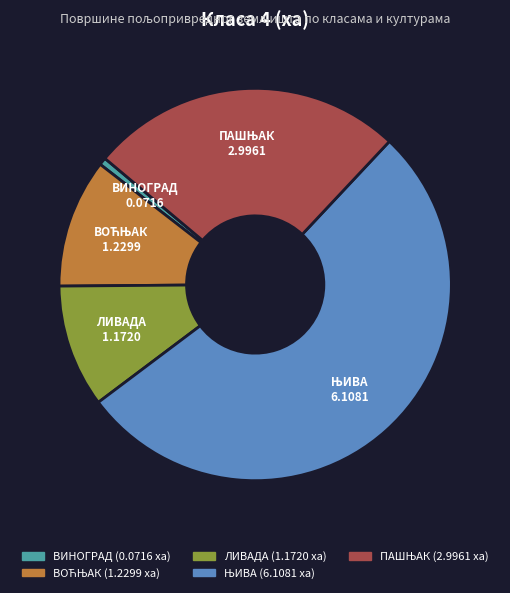

The ВИНОГРАД slice represents 1% of the pie. True or false?

True